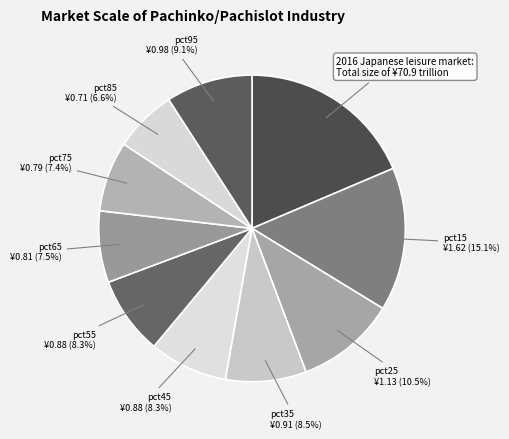

Which slice is the largest?

pct05